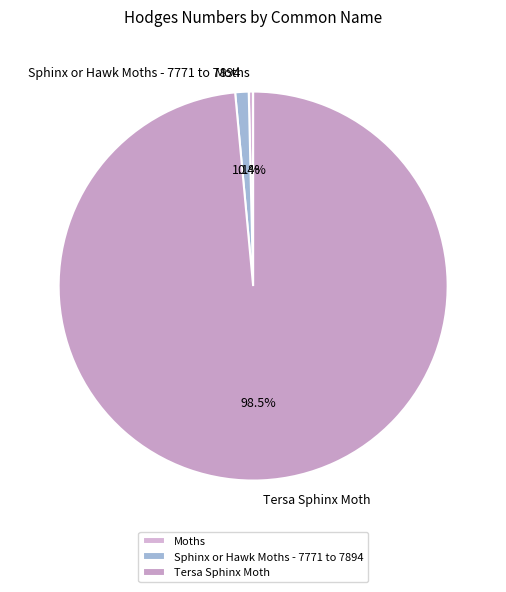

What percentage is NOT represented by Tersa Sphinx Moth?

1.5%